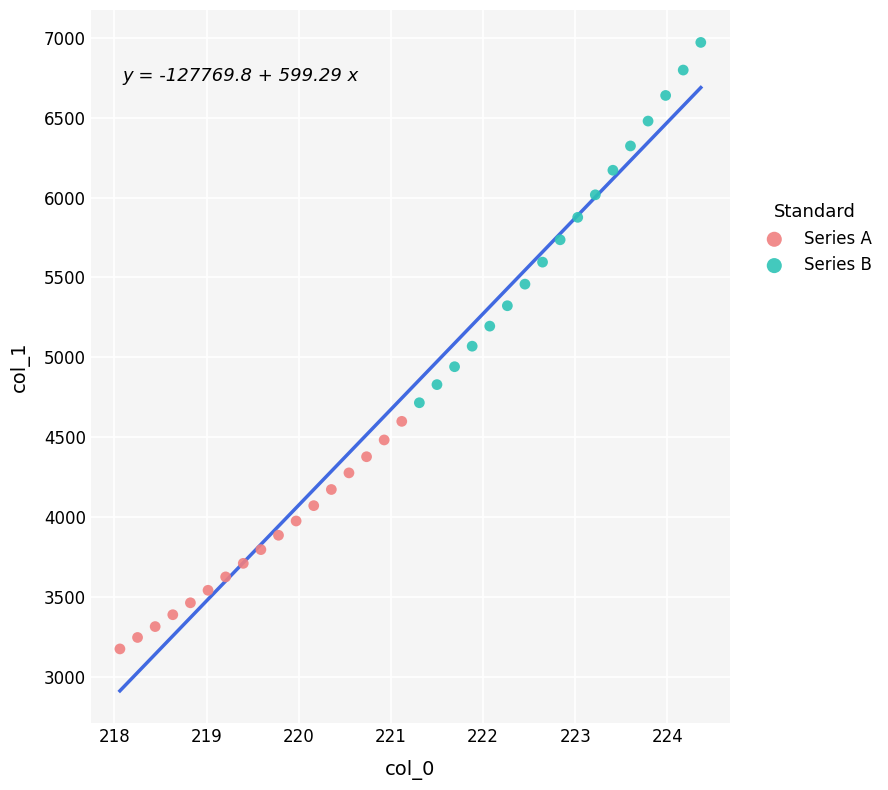

Which series contains the highest Y value?

Series B